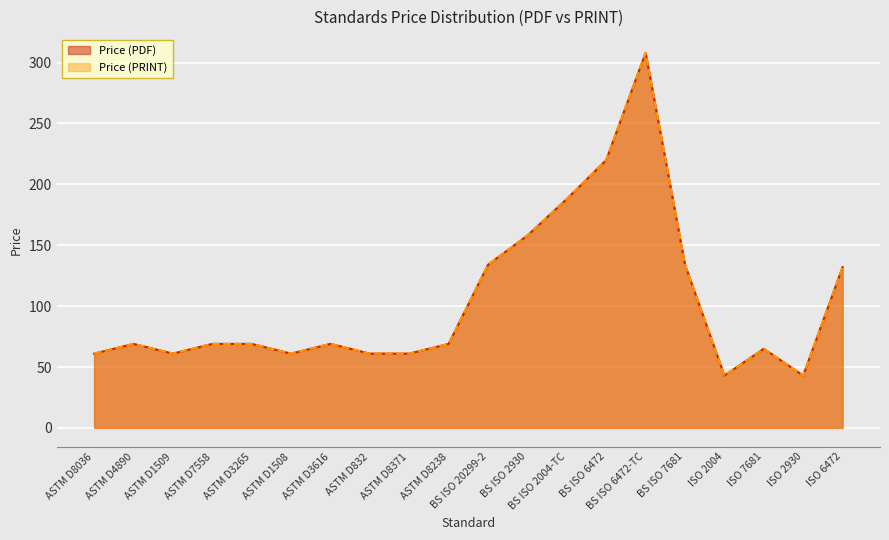

True or false: Price (PRINT) and Price (PDF) intersect in this chart.

False